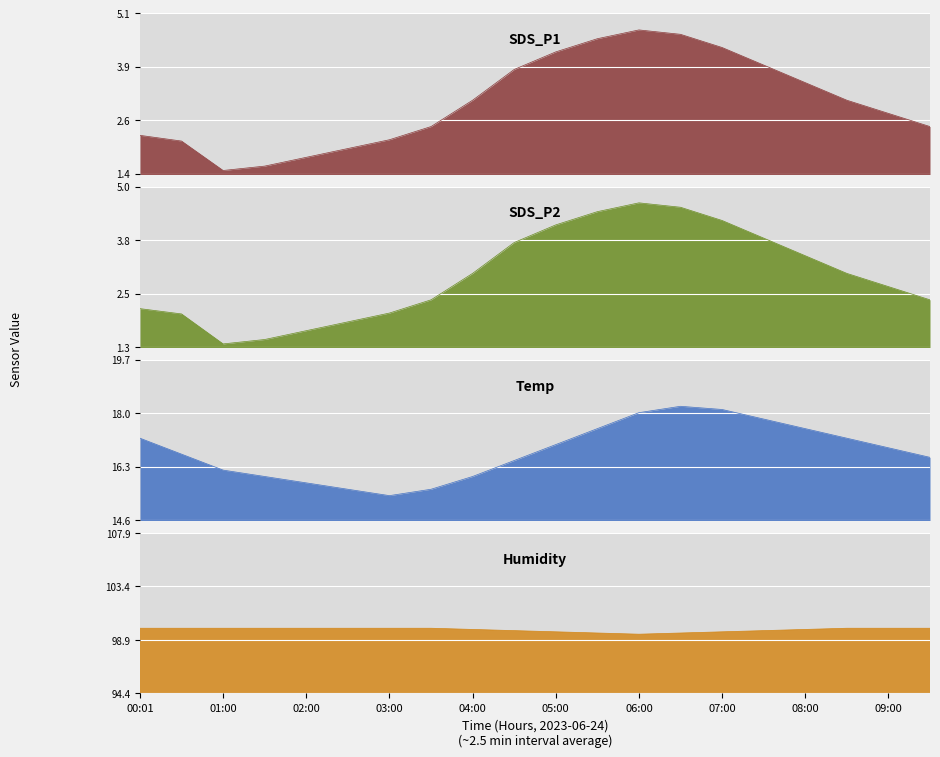

Is it true that Humidity equals 34.2 at 08:30?

False